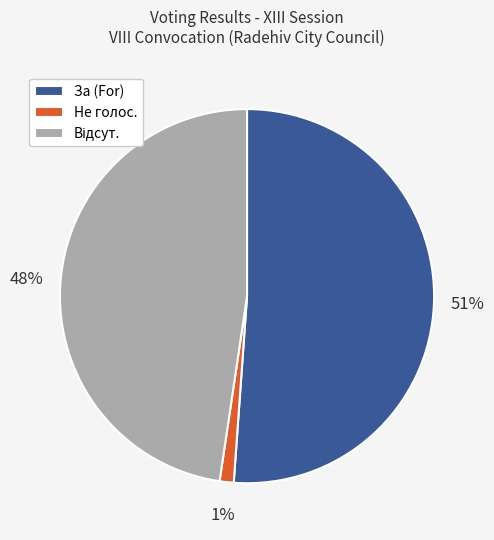

What percentage is the За (For) slice, to the nearest percent?

51%